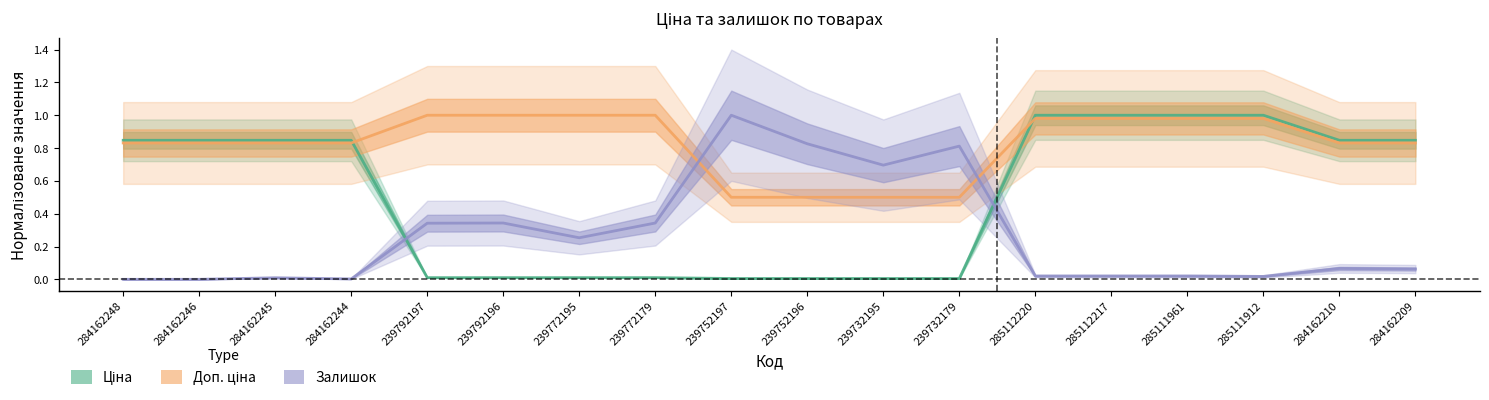

What is the difference between the maximum and minimum values in the Залишок series?

1.0